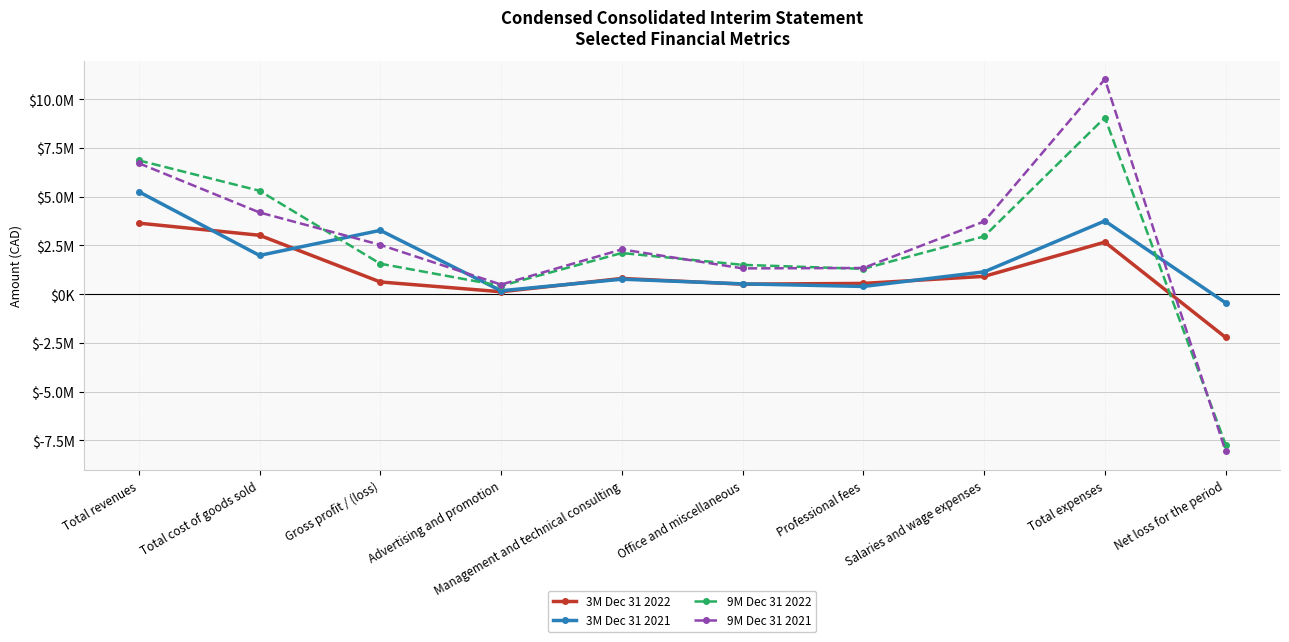

What is the greatest value displayed?

11025916